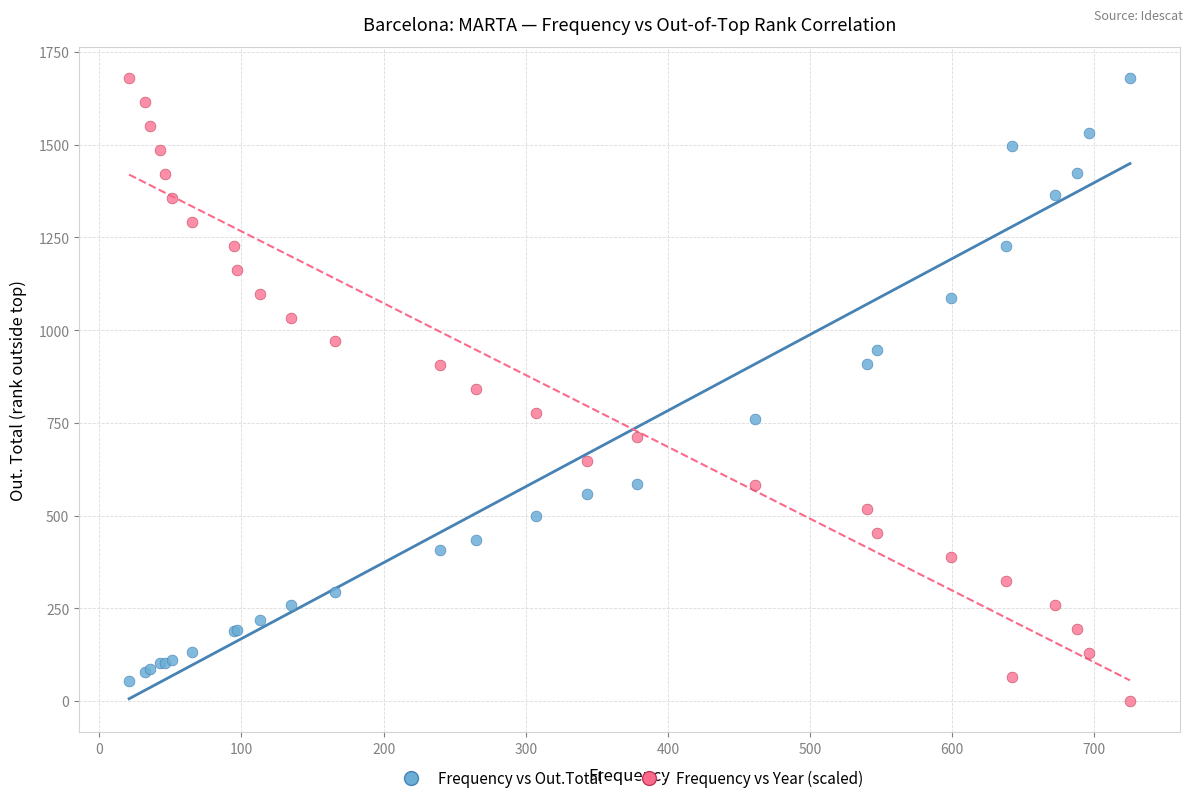

What is the X range (max minus min) for the scatter plot?

704.0